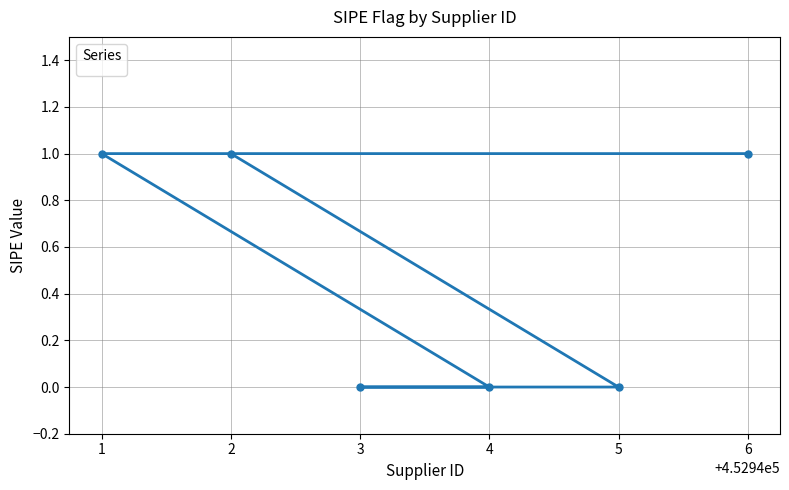

Reading left to right, extract all data points from this chart.

1	1	0	0	0	1